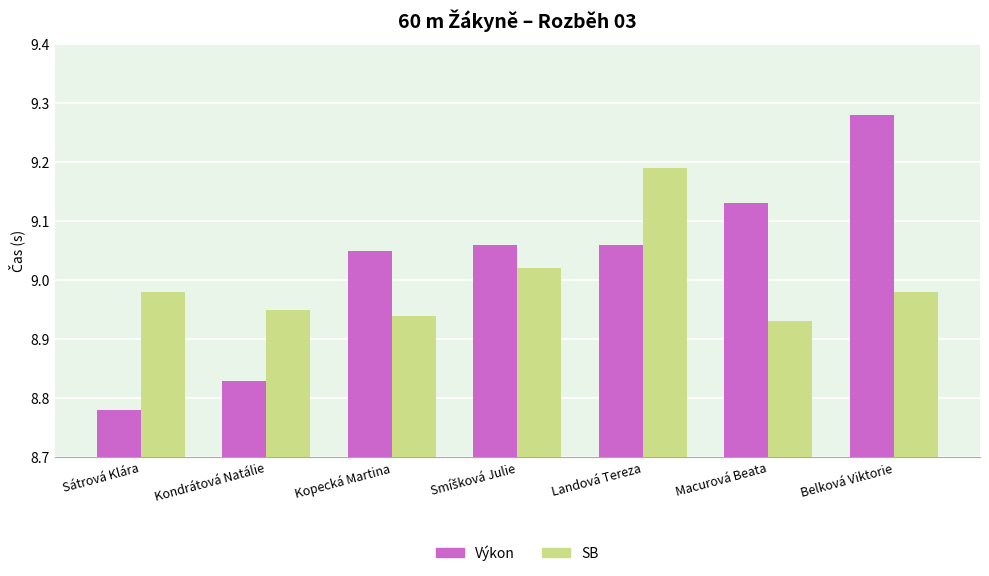

Which series has the largest total across all categories?

Výkon